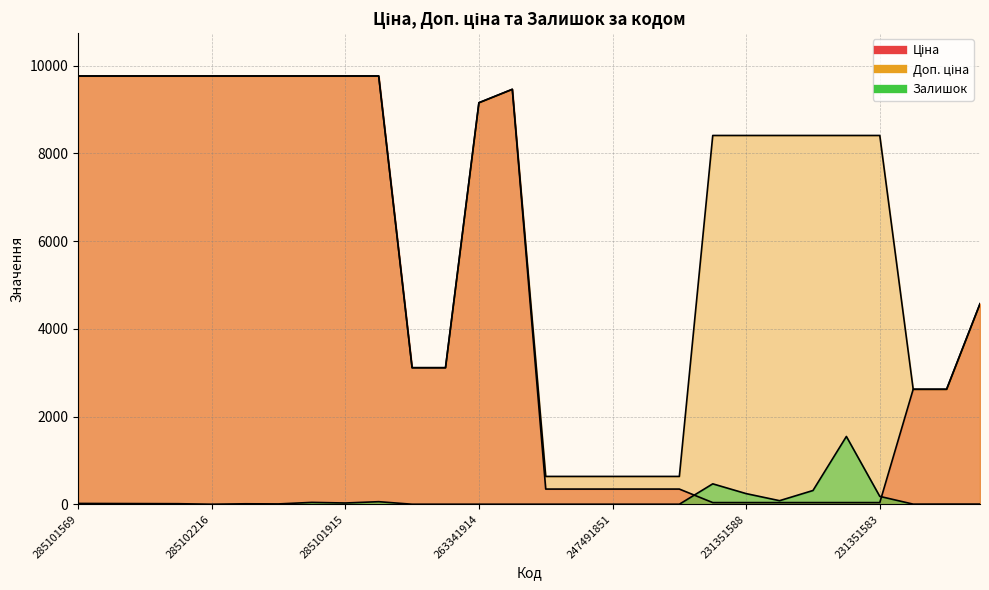

How many lines are shown in the chart?

3